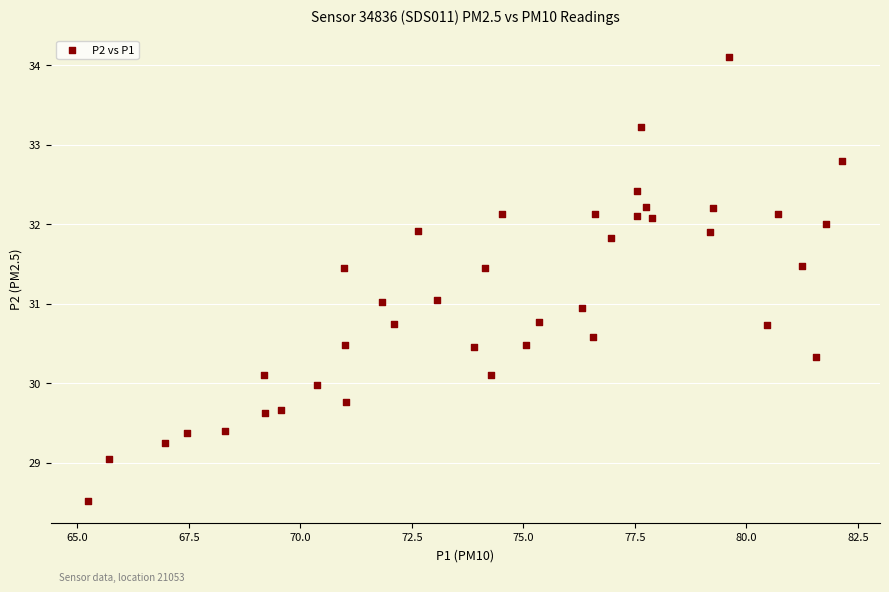

What is the range of Y values (max minus min)?

5.6